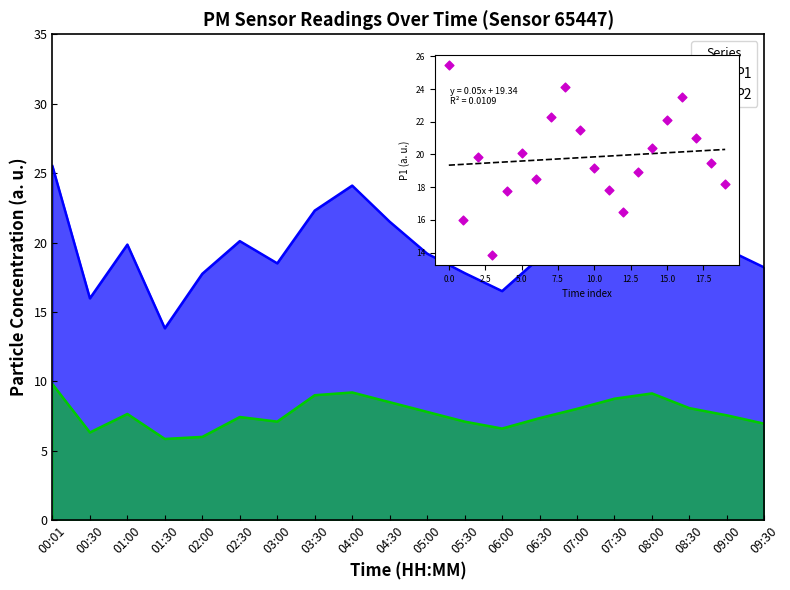

What is the change in value from 04:30 to 07:30?

+0.6